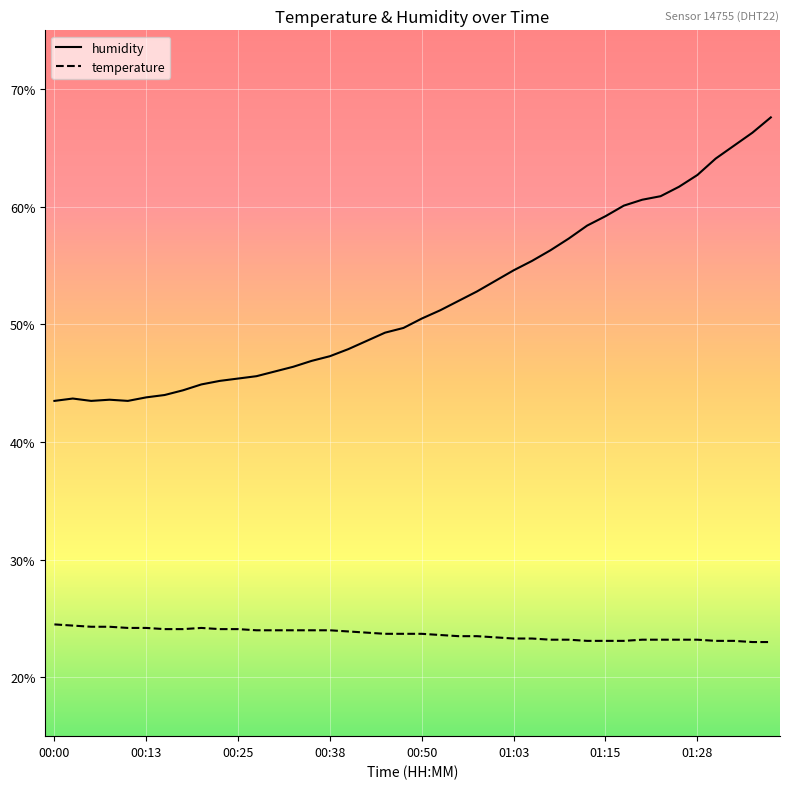

What is the minimum value for humidity?

43.5